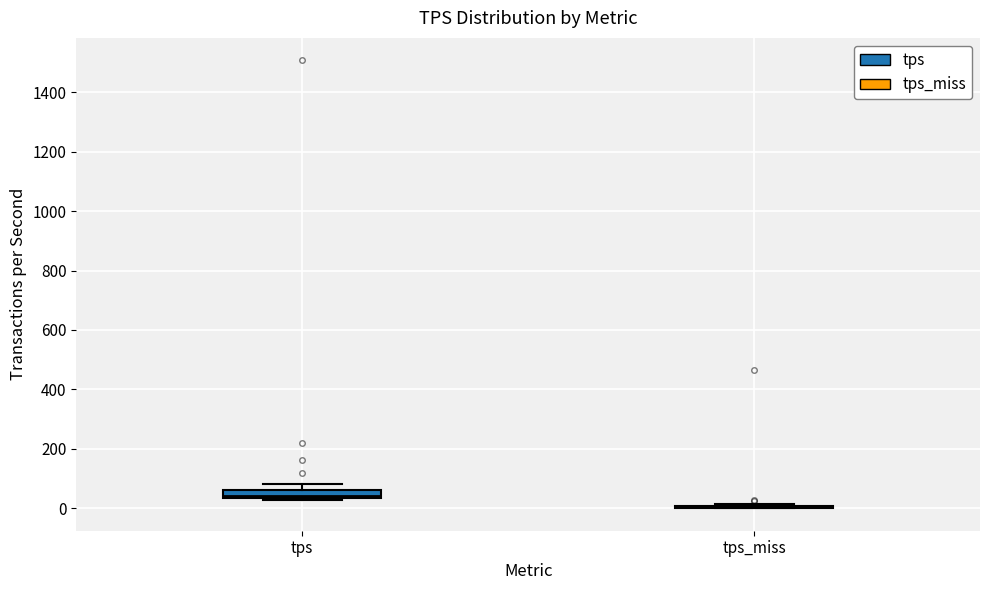

Which box is the tallest, from its lower edge to its upper edge?

tps